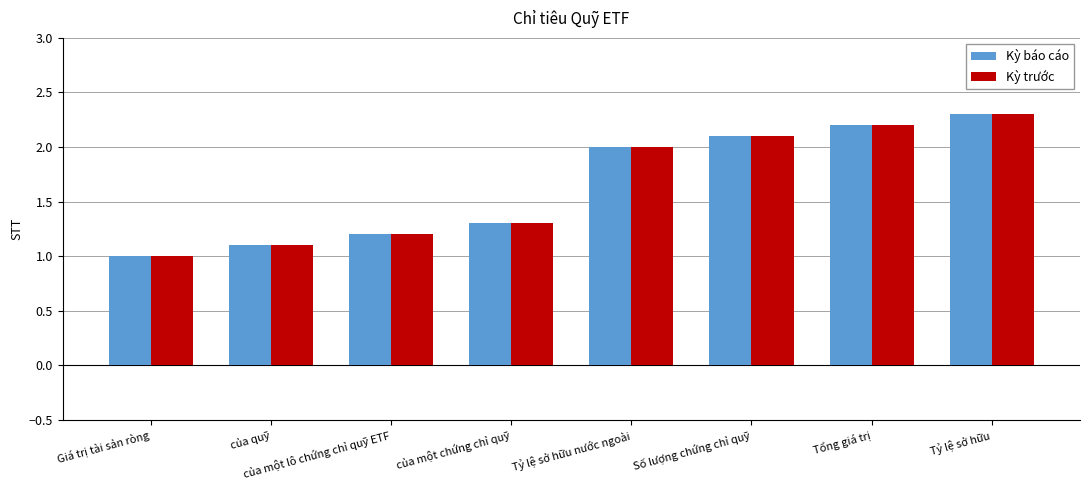

Is the value of Kỳ báo cáo at Tổng giá trị greater than the value of Kỳ trước at Giá trị tài sản ròng?

Yes